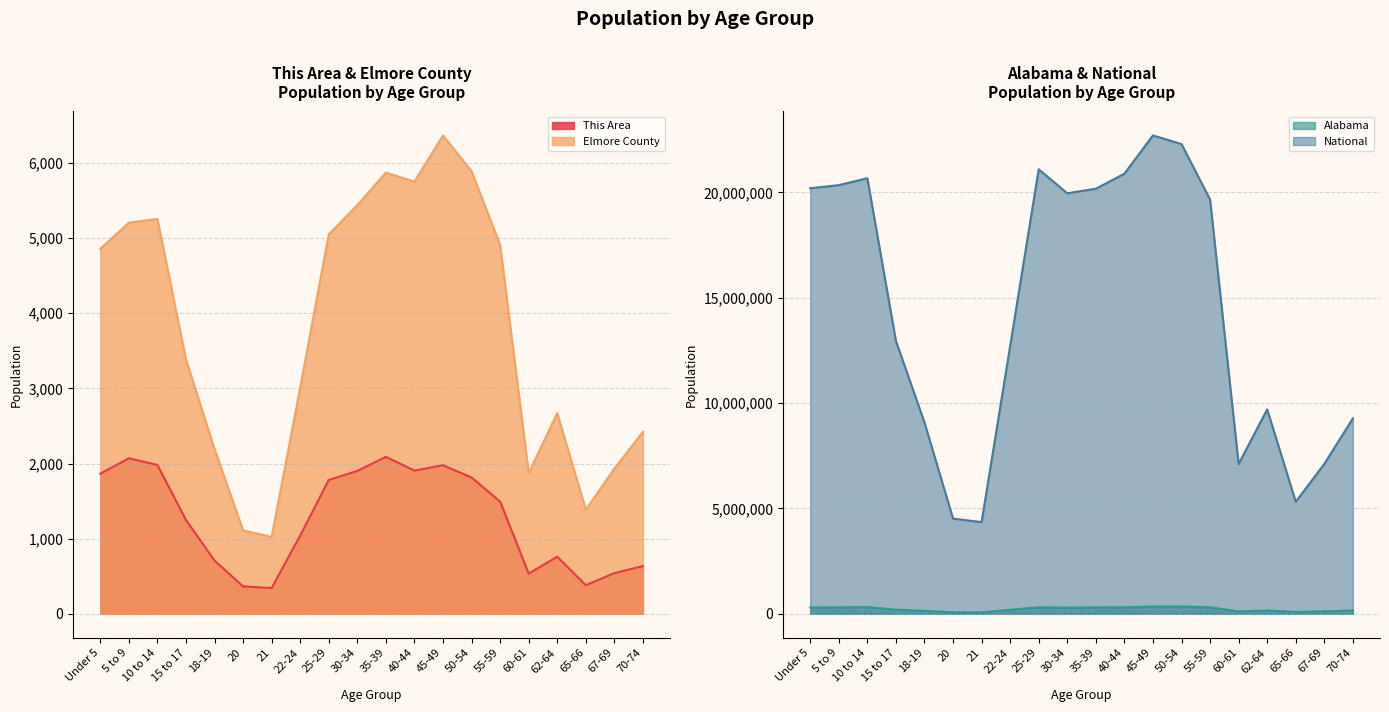

Is the value of Elmore County at 25-29 greater than the value of This Area at 50-54?

Yes